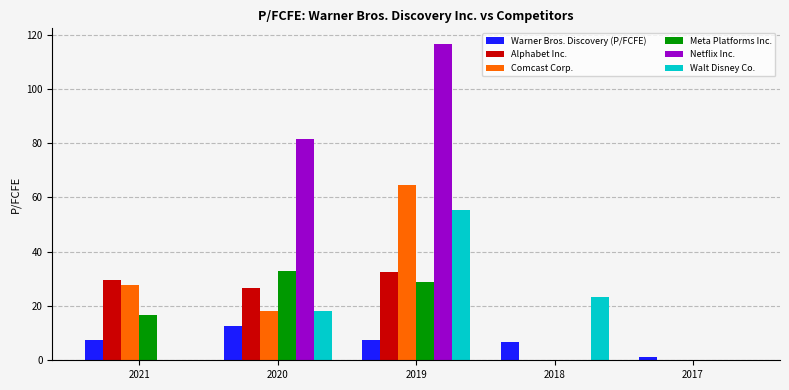

At which category is the sum across all series the highest?

2019